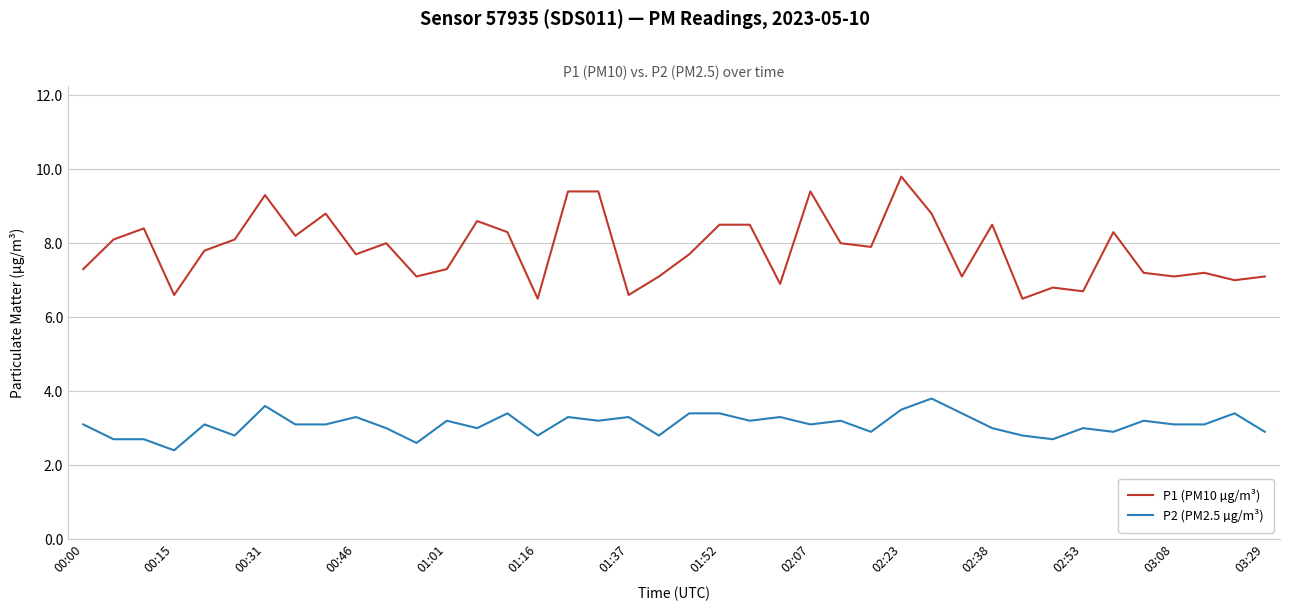

True or false: P2 (PM2.5 µg/m³) and P1 (PM10 µg/m³) cross at least once.

False